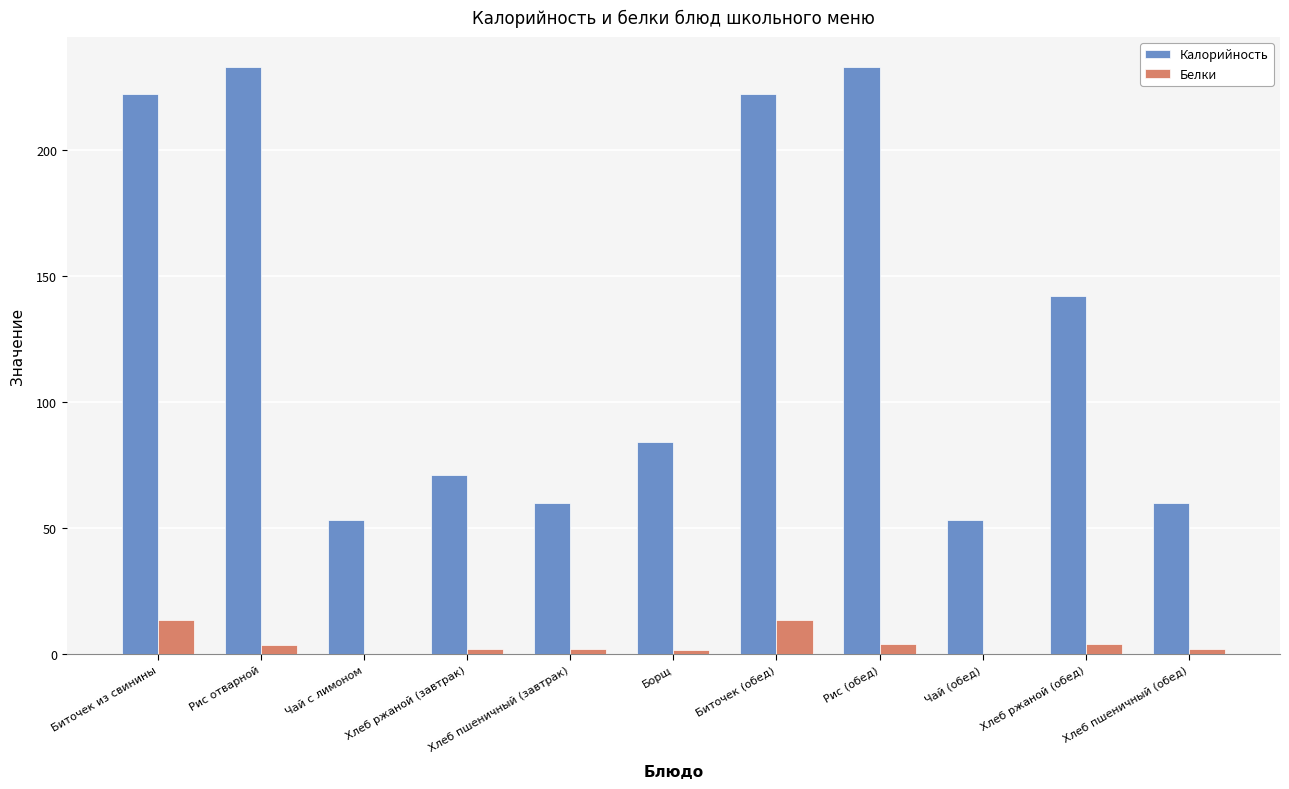

What is the sum of all Калорийность values?

1433.0